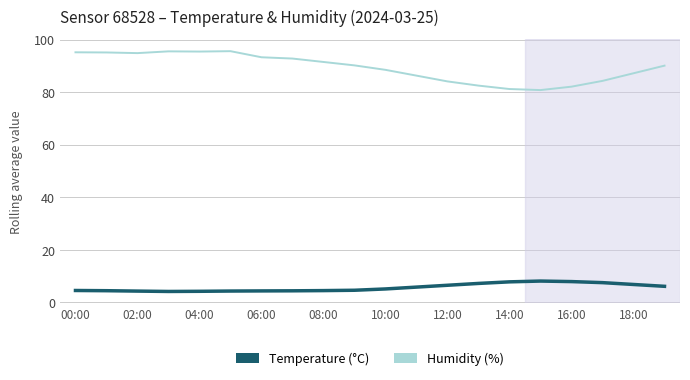

What is the smallest value displayed?

4.1